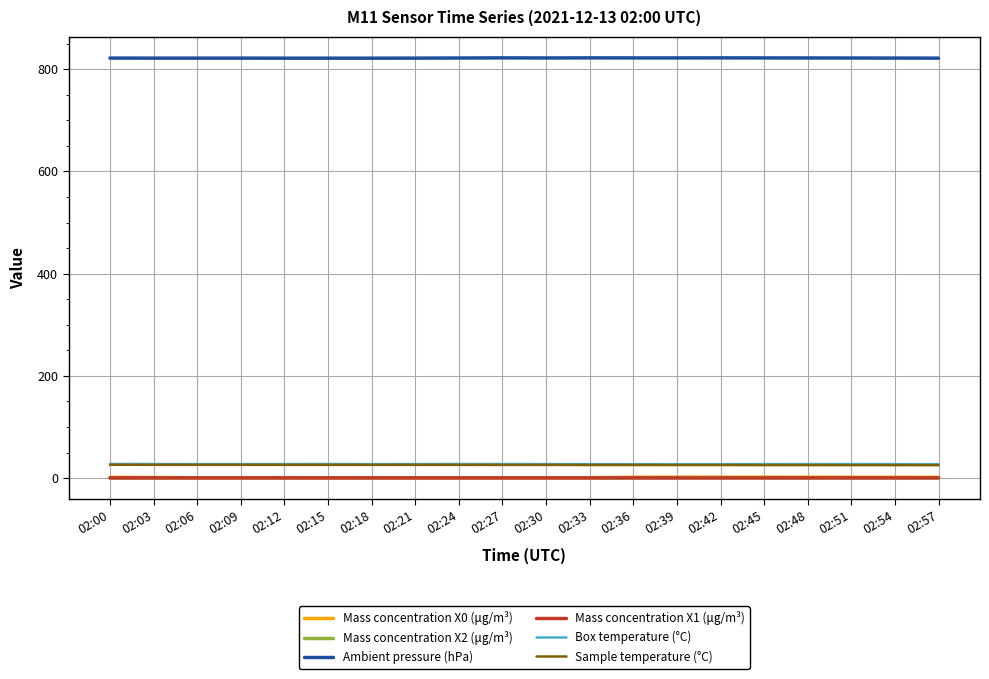

True or false: Mass concentration X1 (μg/m³) and Box temperature (°C) intersect in this chart.

False